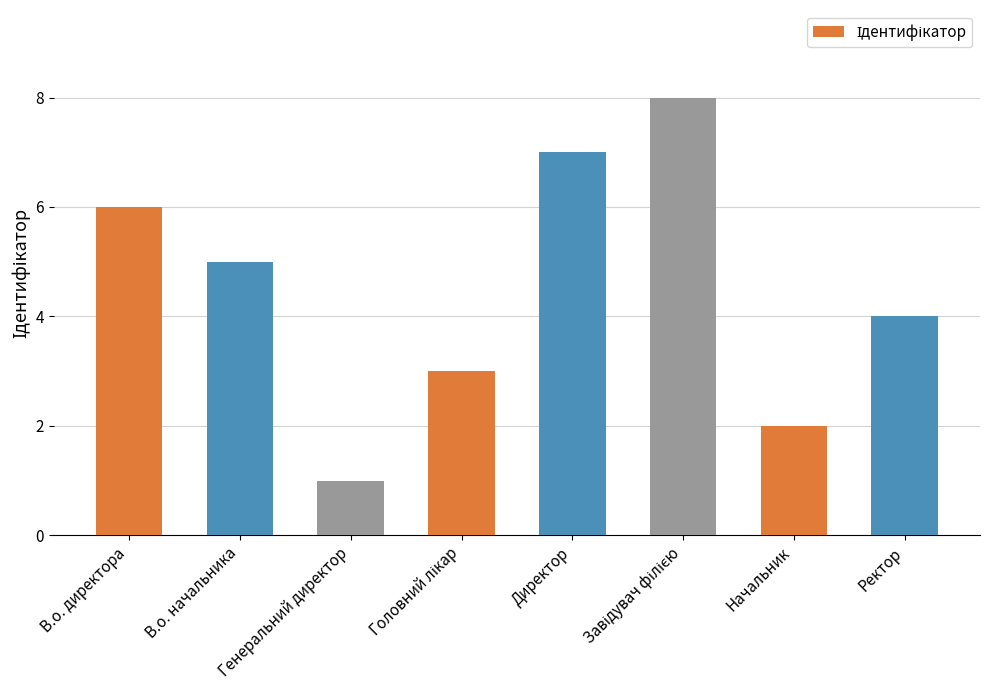

Count the number of categories in the chart.

8